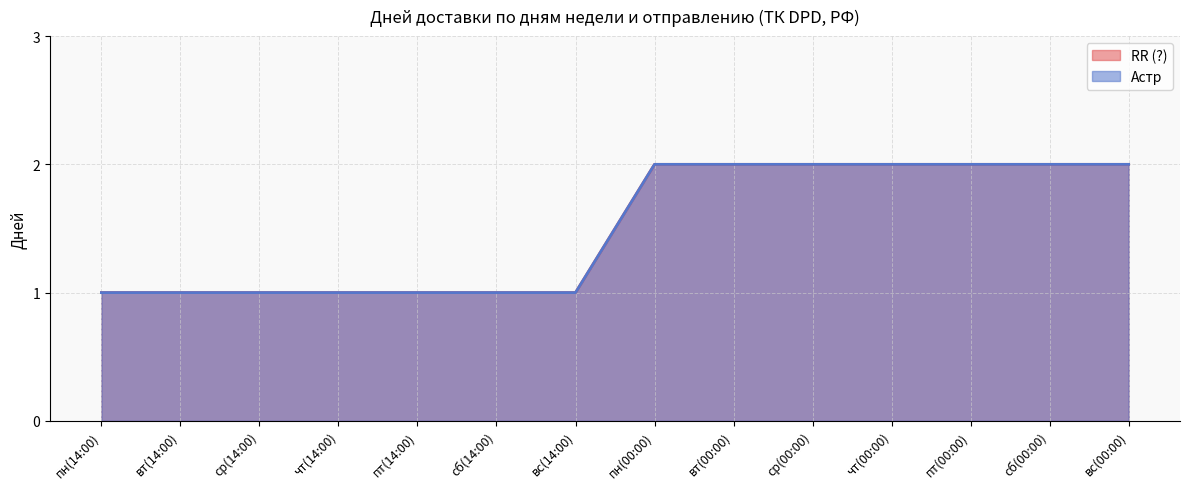

At which label does RR (?) reach its peak?

пн(00:00)